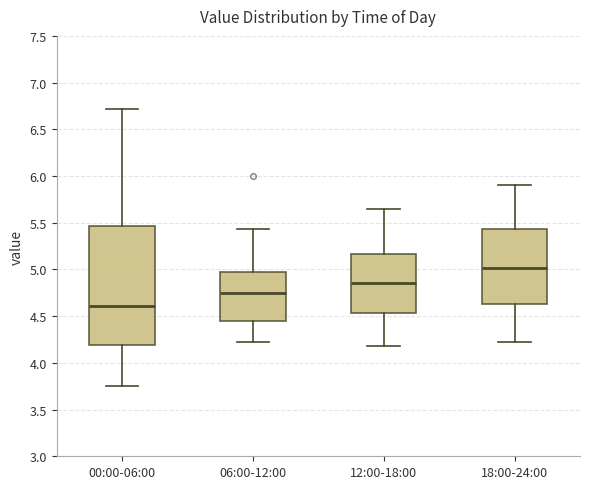

Reading left to right, read every box against the y-axis: the position of its median line, the range the box covers, and the ends of its whiskers. The values are not printed on the chart, so give them approximately, as read against the axis.

00:00-06:00: median 4.60, box 4.20 to 5.45, whiskers 3.75 to 6.70
06:00-12:00: median 4.75, box 4.45 to 5.00, whiskers 4.20 to 5.45
12:00-18:00: median 4.85, box 4.55 to 5.15, whiskers 4.20 to 5.65
18:00-24:00: median 5.00, box 4.65 to 5.45, whiskers 4.20 to 5.90